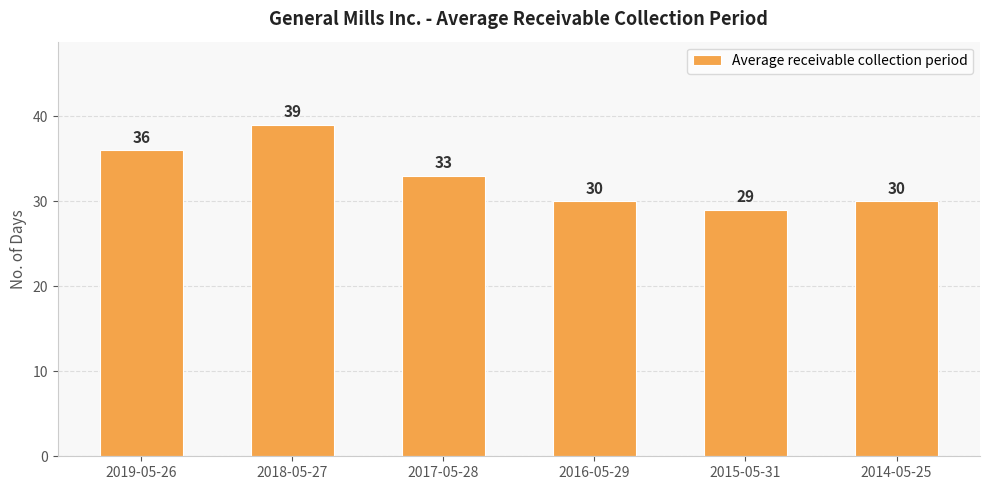

At which label does the data first exceed 33?

2019-05-26